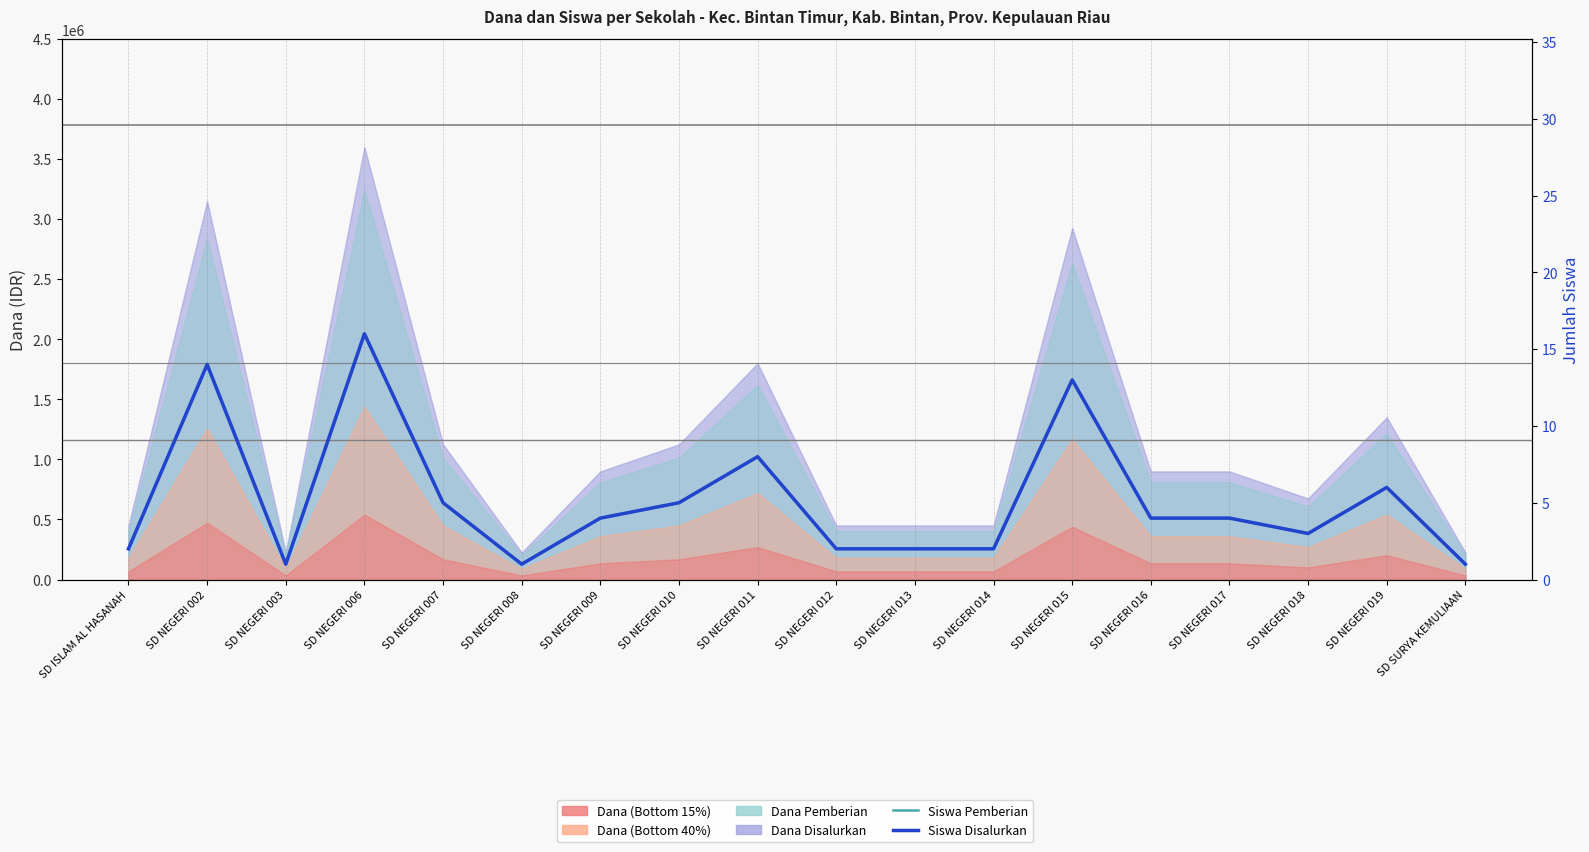

True or false: Siswa Disalurkan (observations) has a value of 2 at SD NEGERI 013.

True